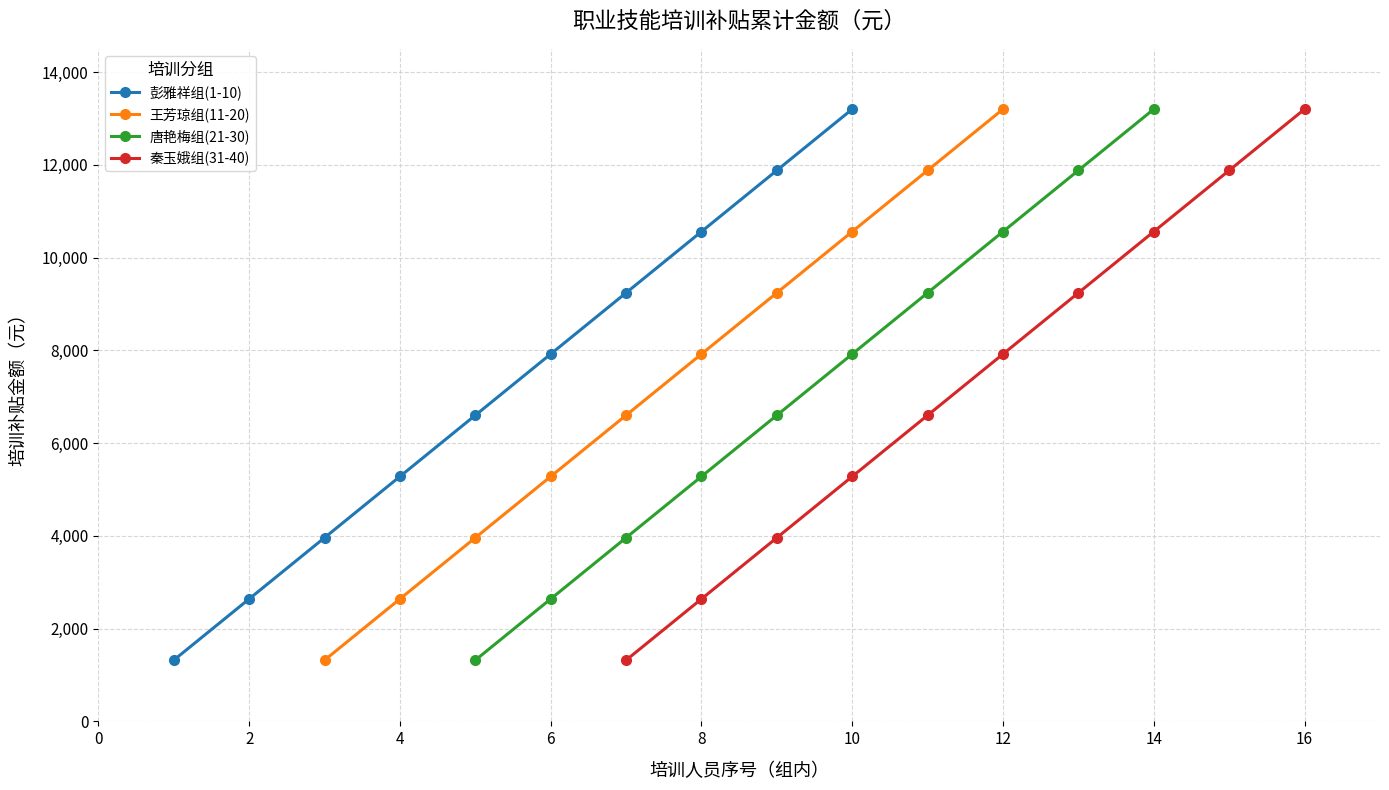

Rank the series by their maximum value, from highest to lowest.

彭雅祥组(1-10), 王芳琼组(11-20), 唐艳梅组(21-30), 秦玉娥组(31-40)